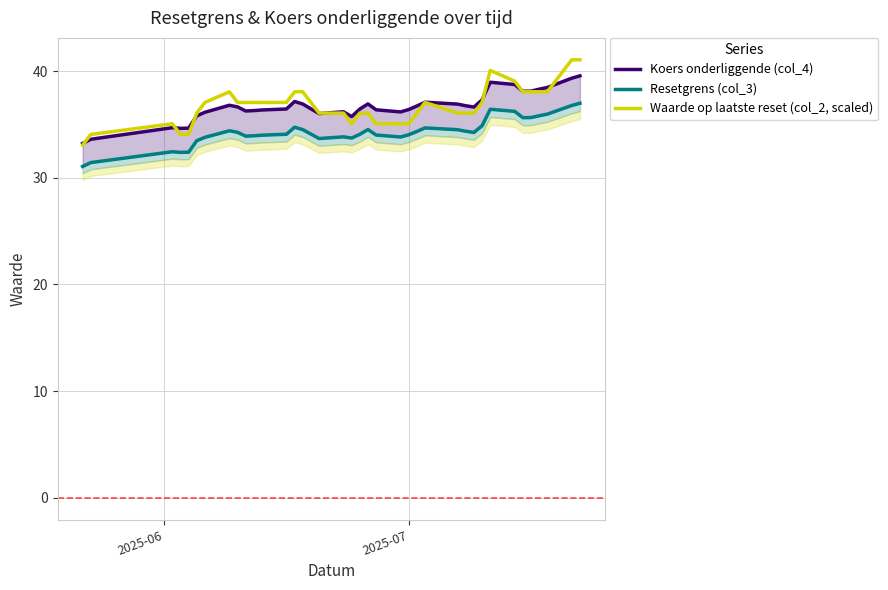

What is the highest value of the Waarde op laatste reset (col_2, scaled) series?

41.1